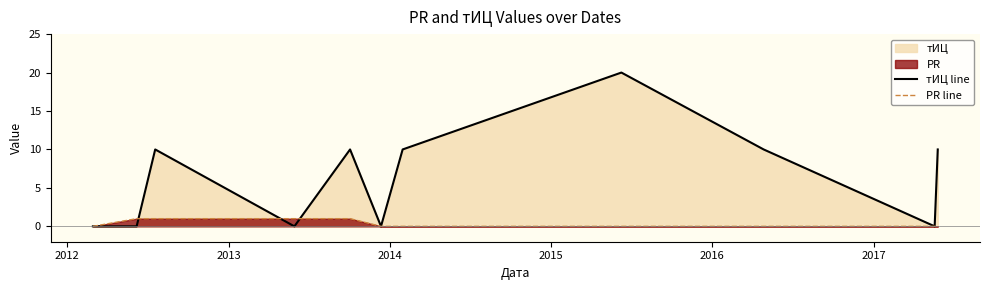

List the series in order of their overall mean, lowest first.

PR line, тИЦ line